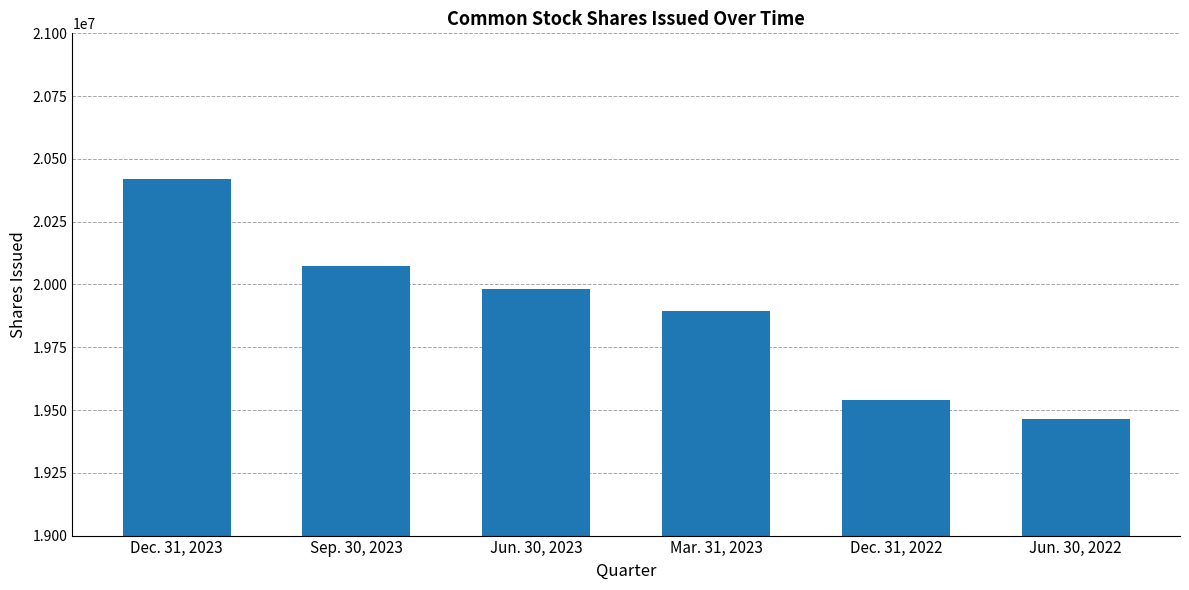

What is the minimum value shown in the chart?

19464950